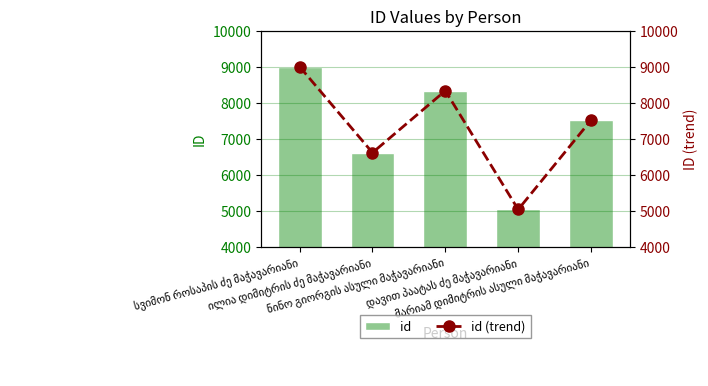

At which category does the chart reach its peak across all series?

სვიმონ როსაპის ძე მაჭავარიანი